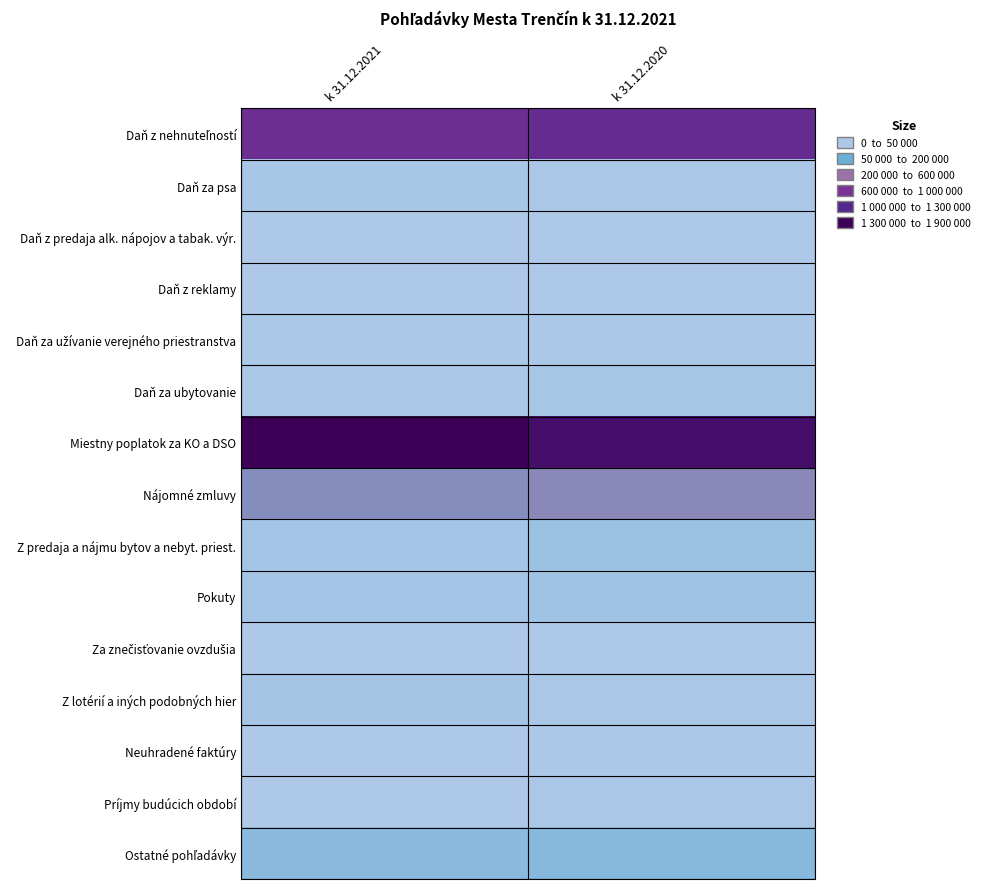

Count the number of categories in the chart.

2